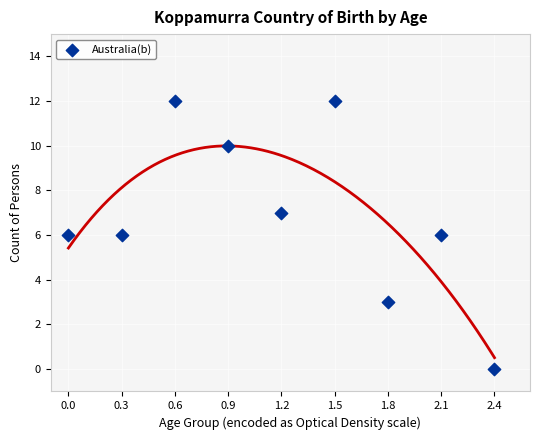

What is the average Y value?

7